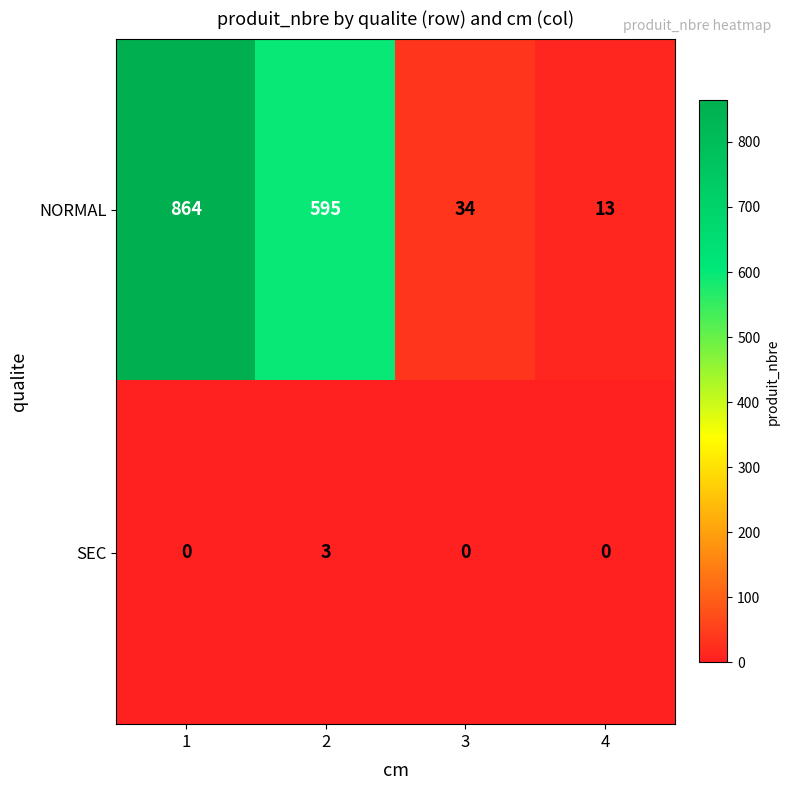

Rank the series by their average value, from lowest to highest.

SEC, NORMAL